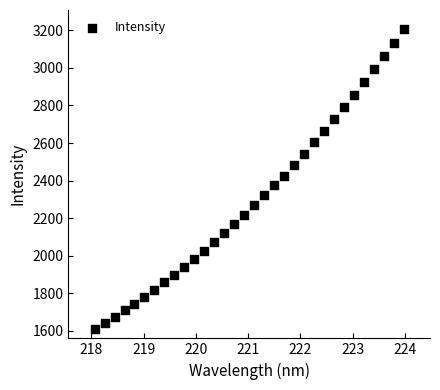

What is the range of X values (max minus min)?

5.9